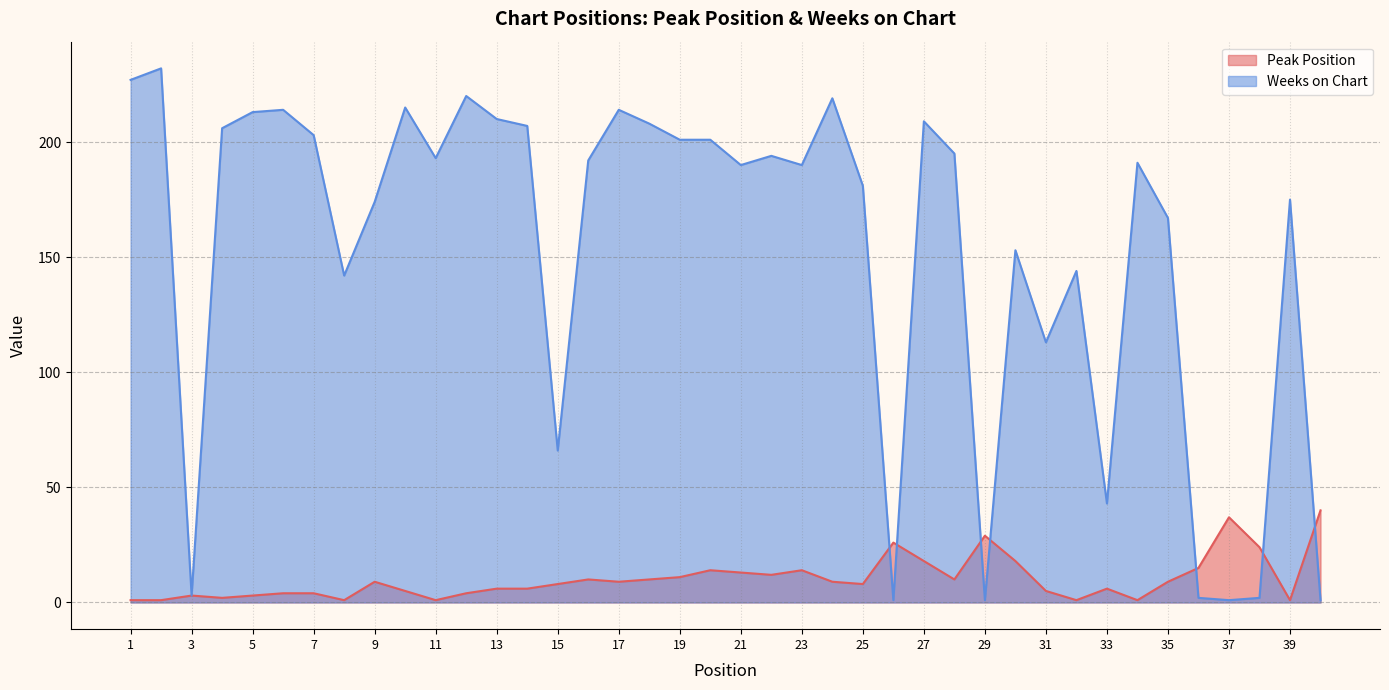

At which category does the chart reach its minimum across all series?

1